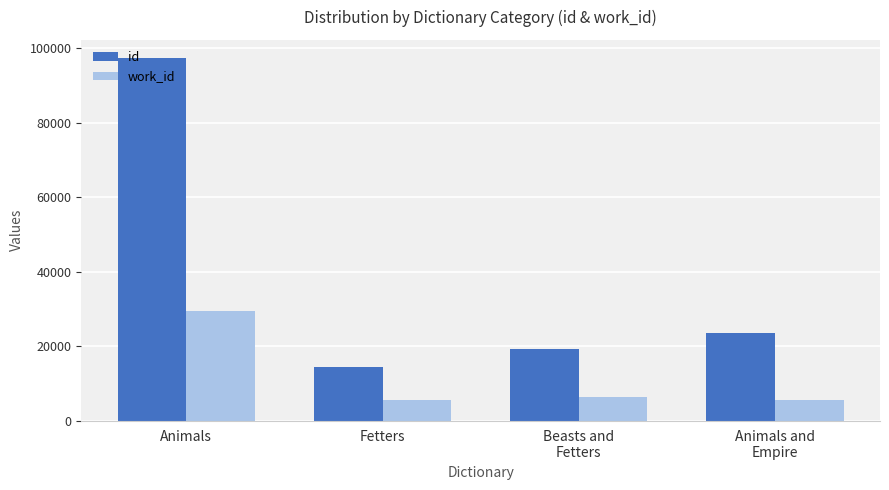

At which category is the sum across all series the highest?

Animals